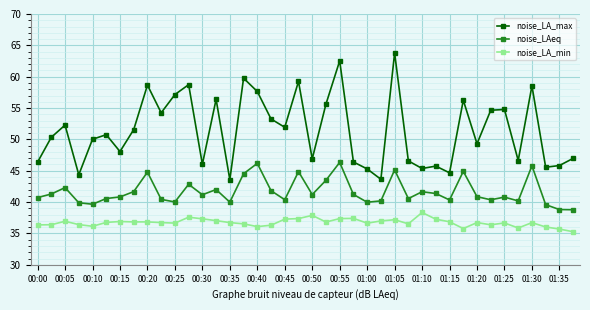

Is this an area chart (filled region under the line)?

No